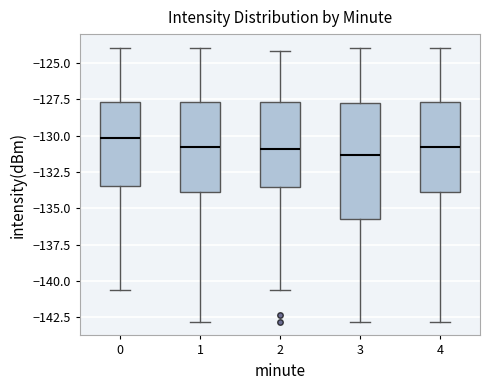

Where does the lower whisker of the box at x = 0 end on the y-axis? The values are not printed on the chart, so give them approximately, as read against the axis.

-140.5